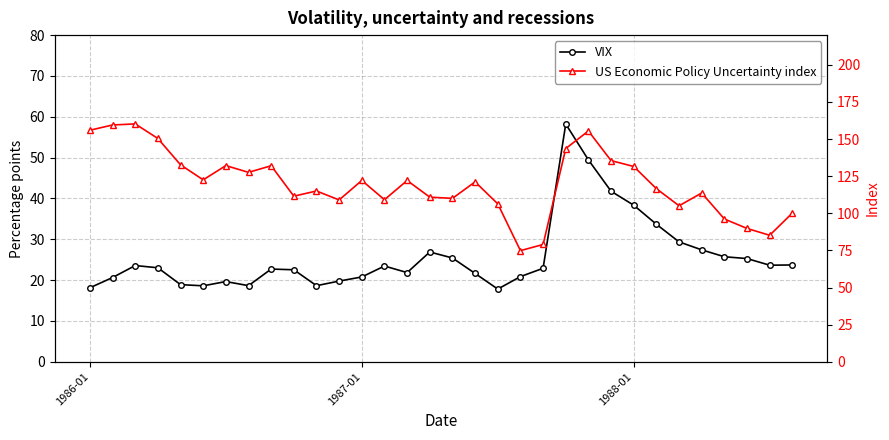

Which has a higher value, 26 or 10?

26